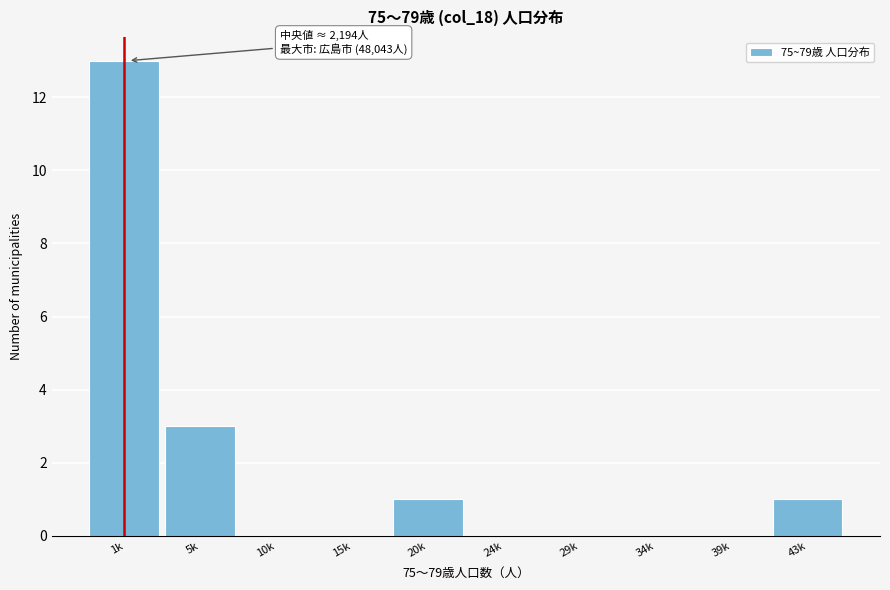

Reading left to right, extract all data points from this chart.

1k=13	5k=3	10k=0	15k=0	20k=1	24k=0	29k=0	34k=0	39k=0	43k=1